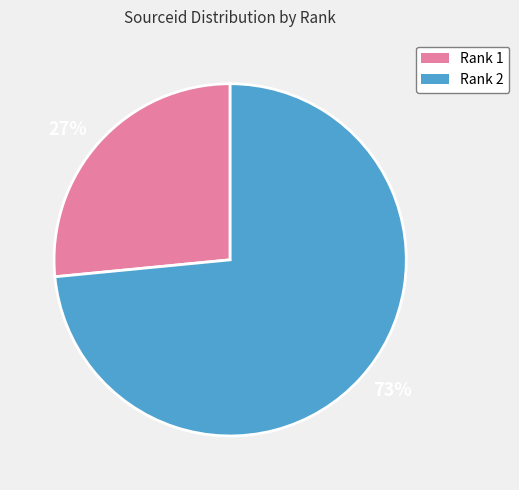

Approximately how many times larger is the value at Rank 1 compared to Rank 2?

0.4